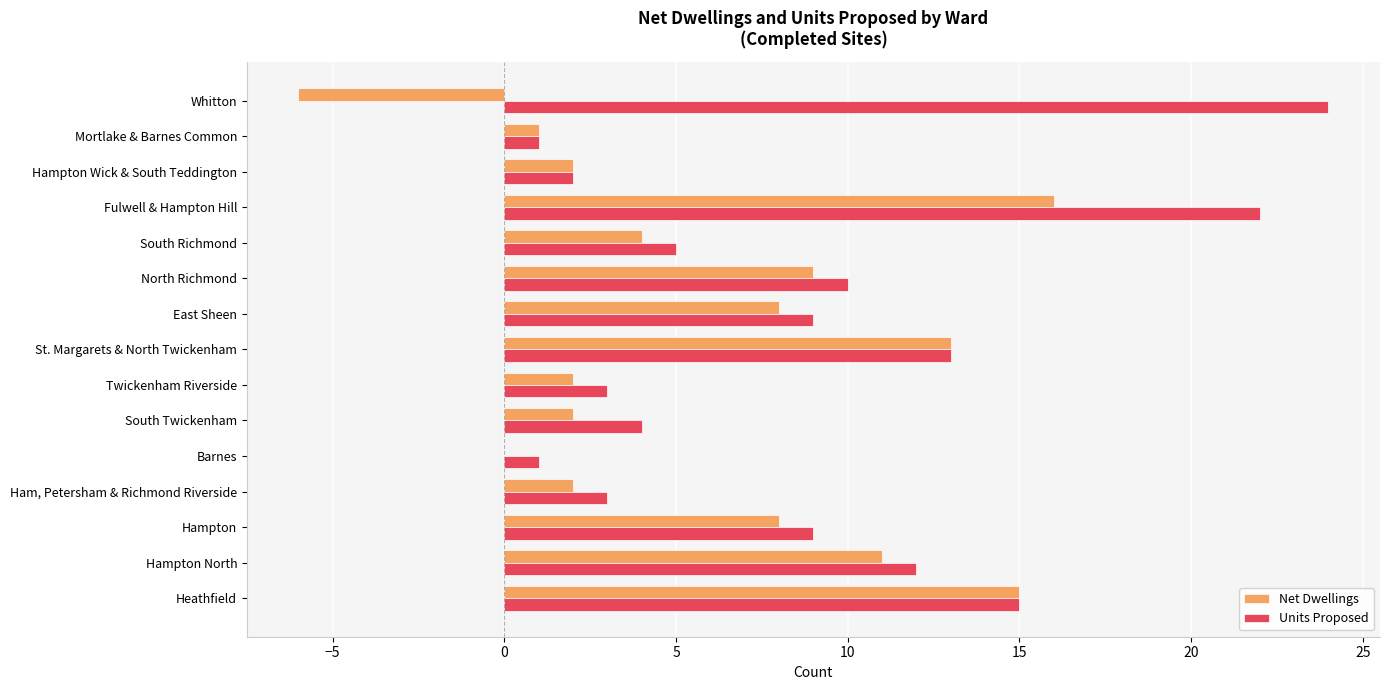

The Units Proposed series shows 13 at St. Margarets & North Twickenham. True or false?

True